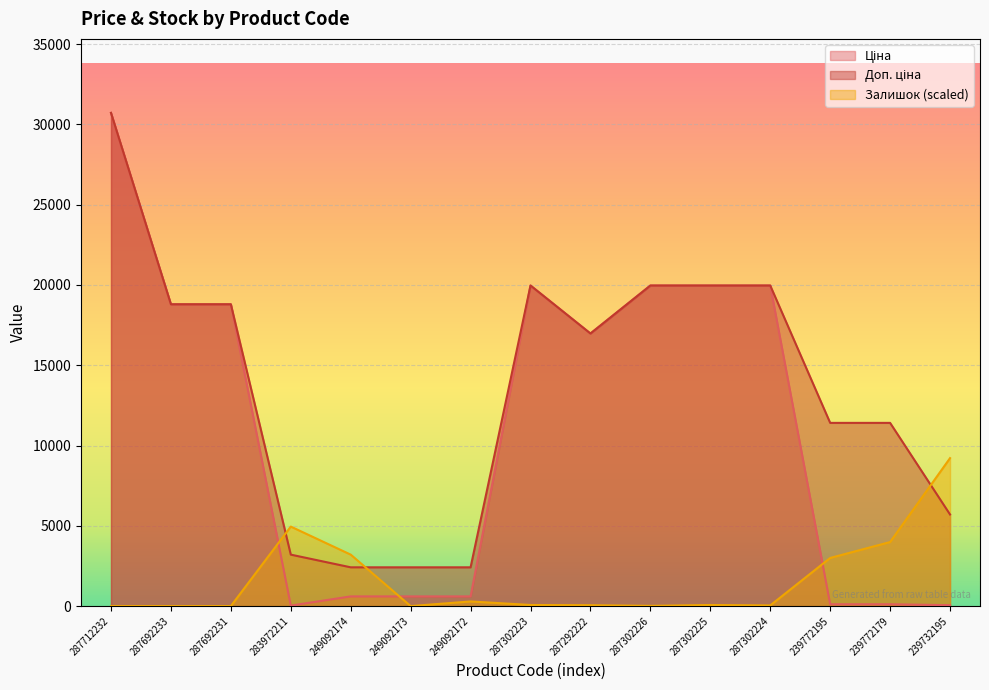

Between 287712232 and 239732195, which series saw the biggest shift?

Ціна